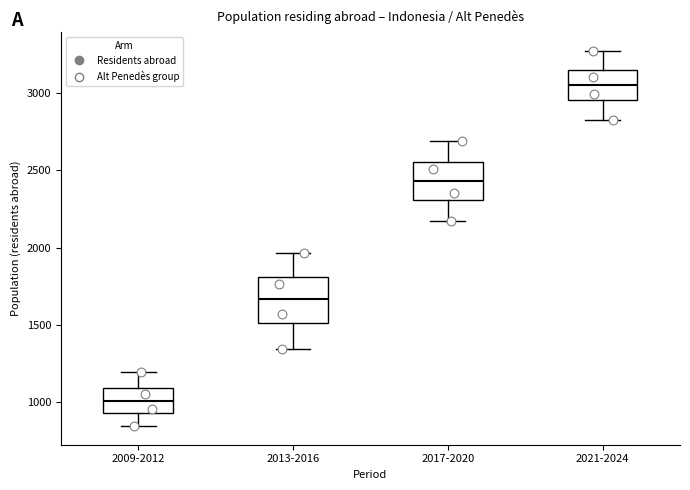

Which box is the tallest, from its lower edge to its upper edge?

2013-2016